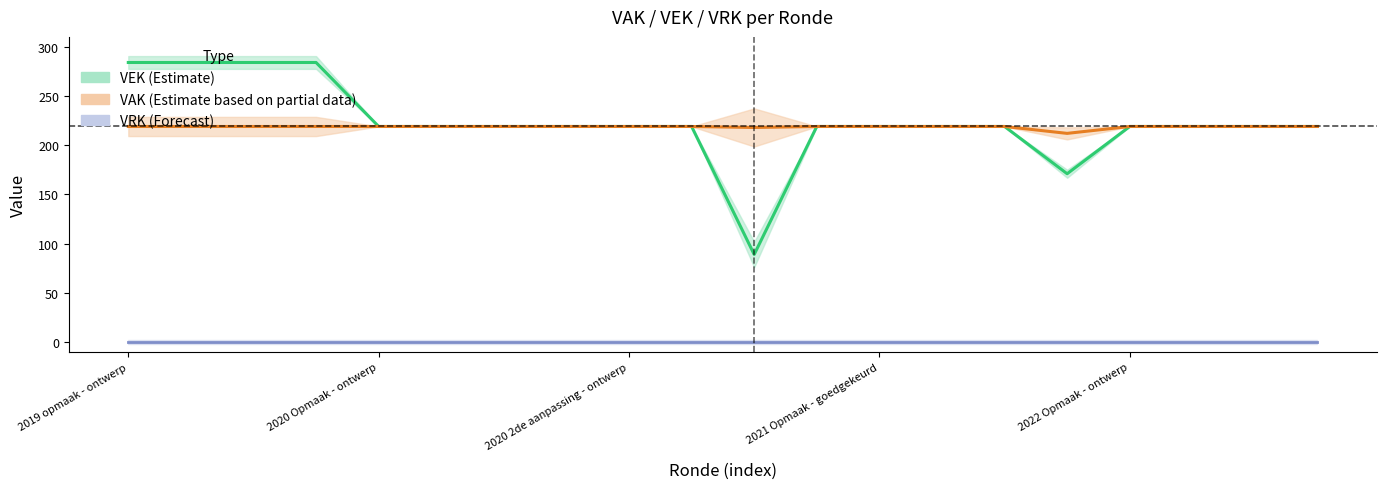

Does the chart have visible grid lines?

No